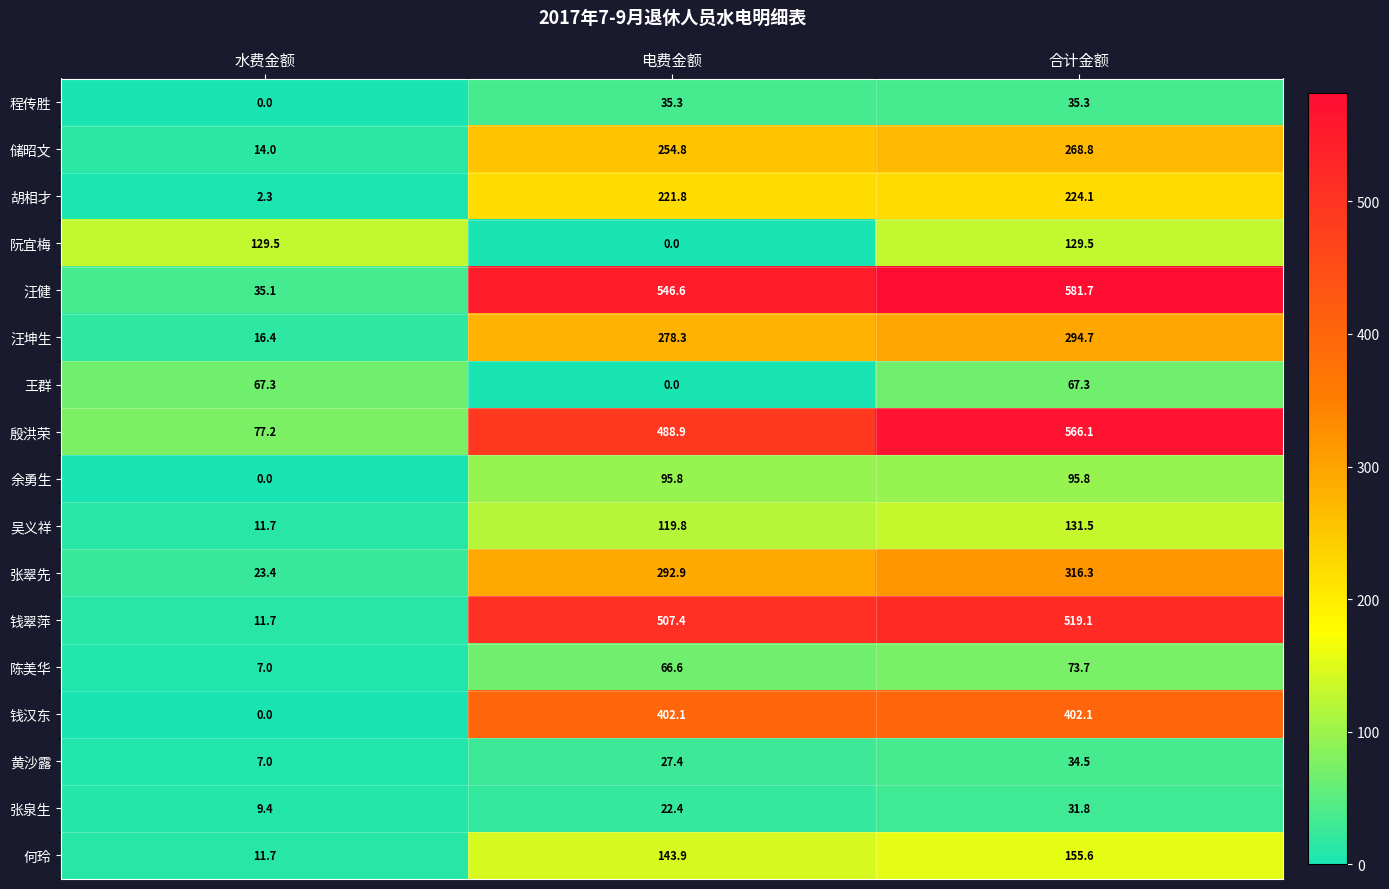

Which series has the widest spread of values?

汪健